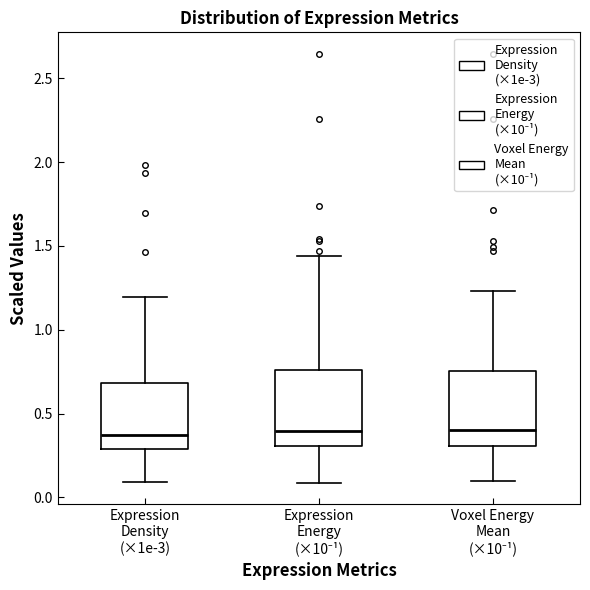

Where is the upper edge of the box for Voxel Energy Mean (×10⁻¹) on the y-axis? The values are not printed on the chart, so give them approximately, as read against the axis.

0.75